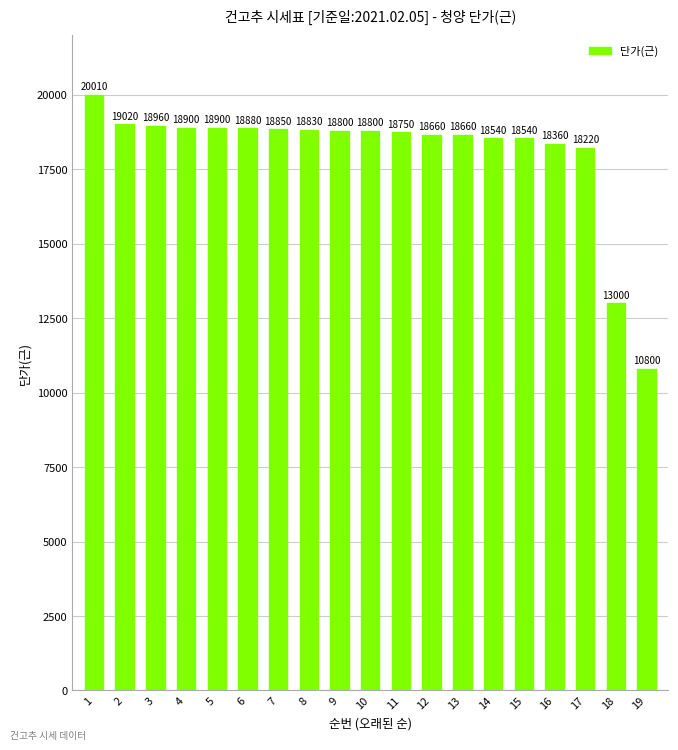

What is the minimum value shown in the chart?

10800